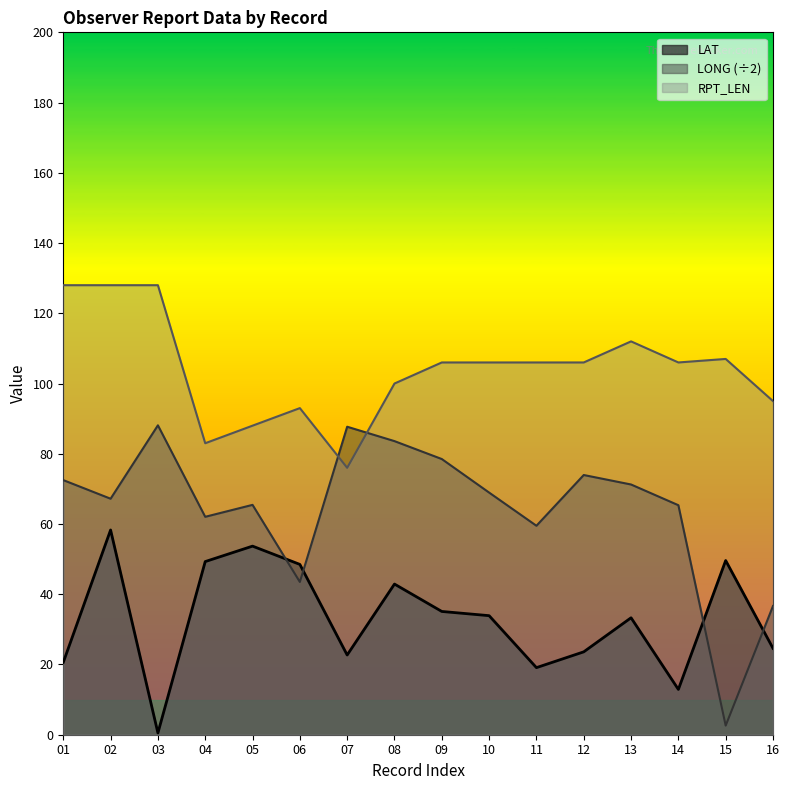

The value of LONG at 12 is 74.0. True or false?

True